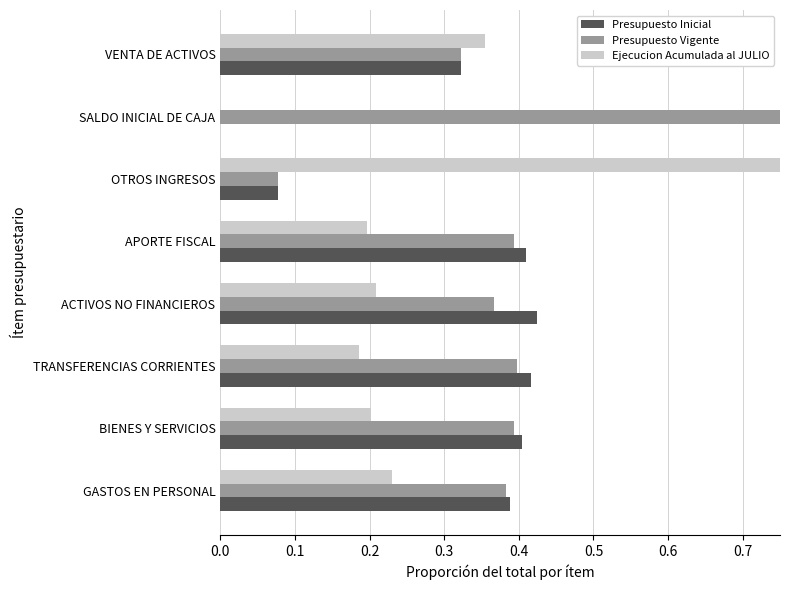

What is the highest value of the Ejecucion Acumulada al JULIO series?

0.8